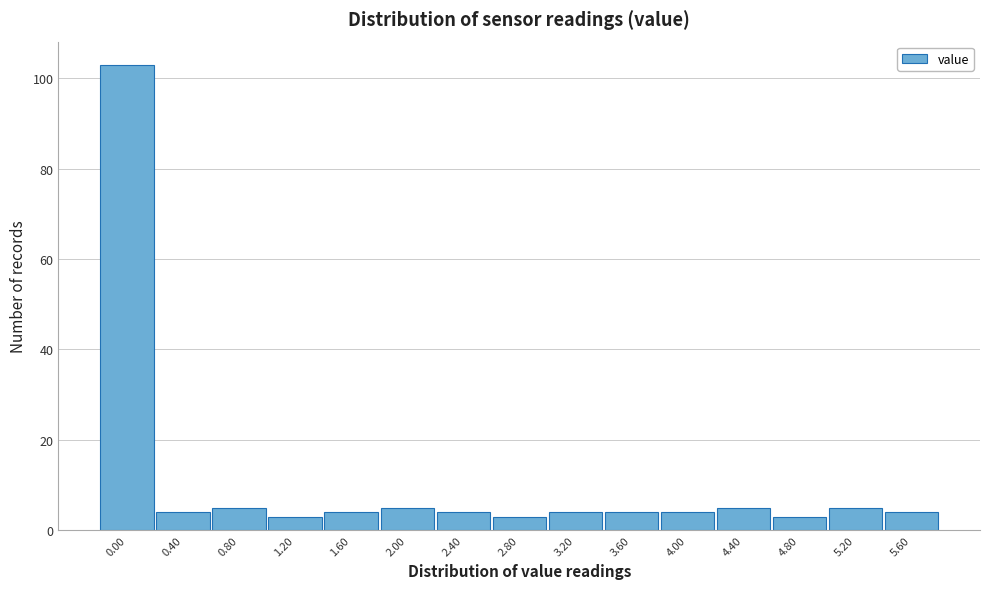

Reading left to right, list all the values displayed in this chart.

0.00=103	0.40=4	0.80=5	1.20=3	1.60=4	2.00=5	2.40=4	2.80=3	3.20=4	3.60=4	4.00=4	4.40=5	4.80=3	5.20=5	5.60=4